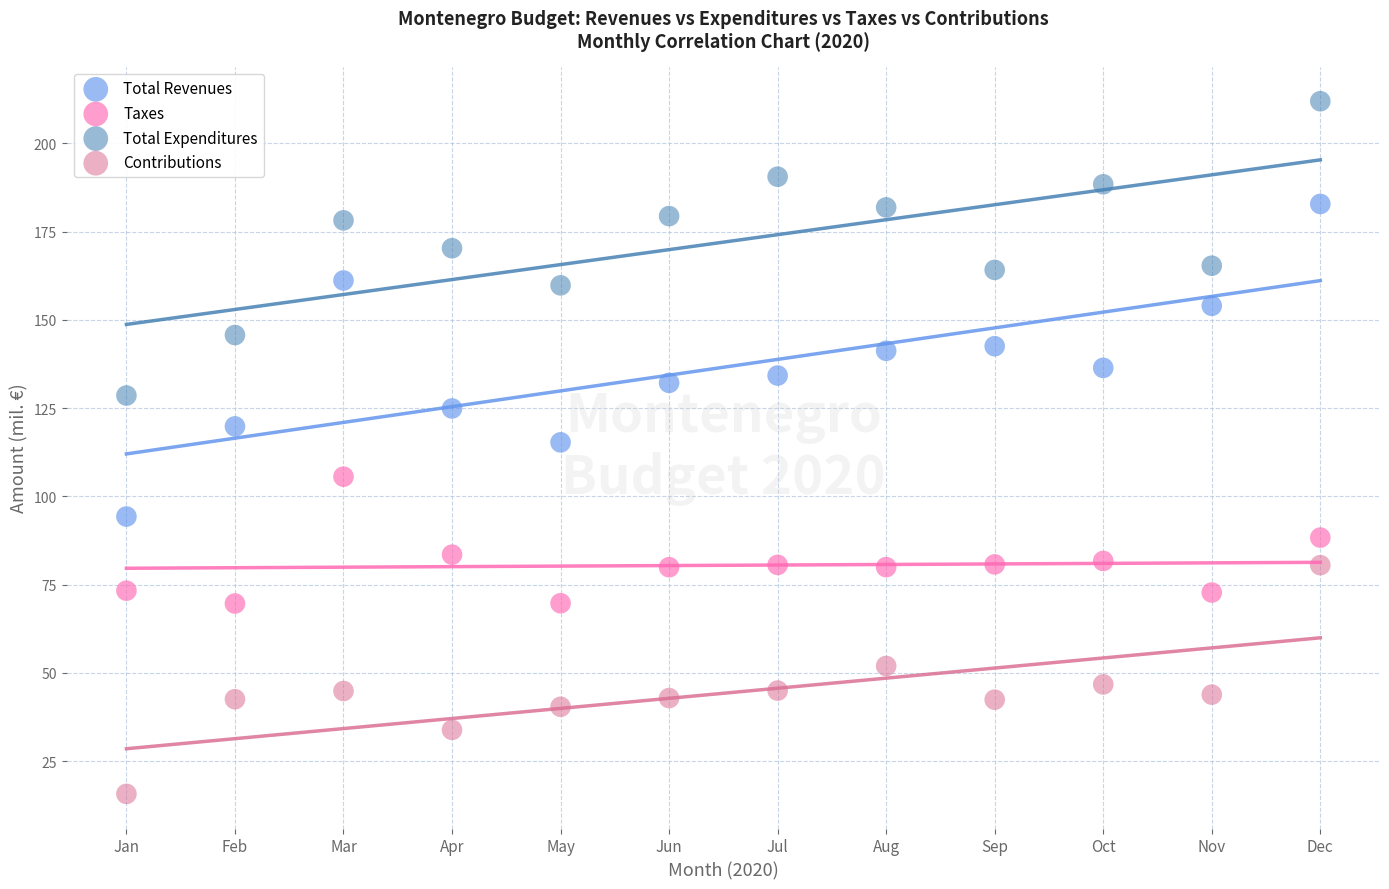

Which series has the widest spread of Y values?

Total Revenues